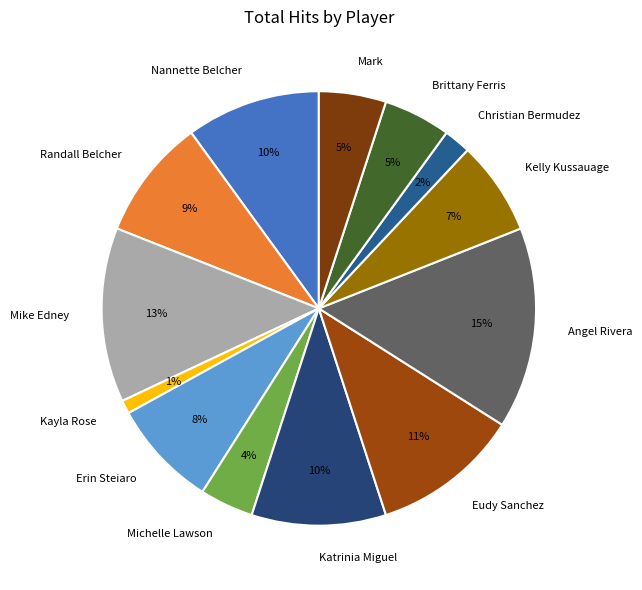

Count the number of slices in the pie.

13